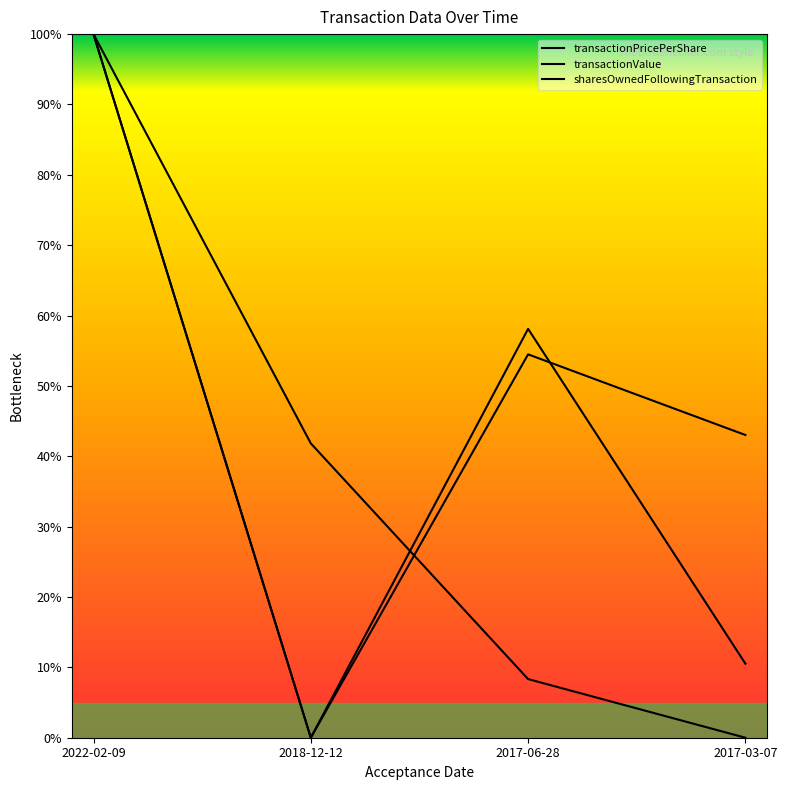

Is this an area chart (filled region under the line)?

No